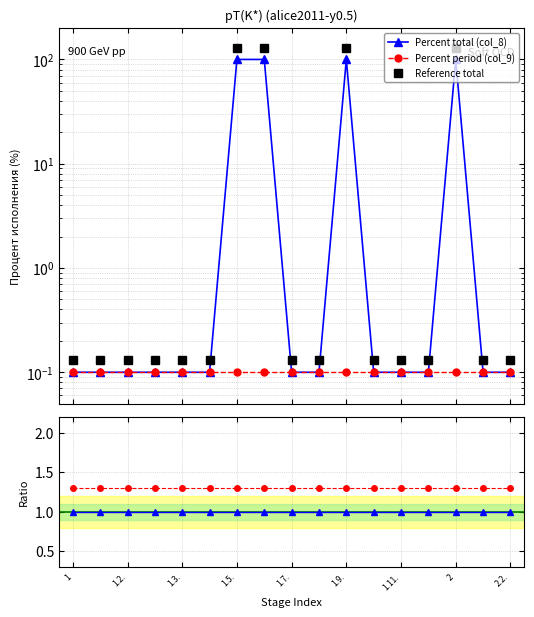

Does the chart display data point markers on the line(s)?

Yes